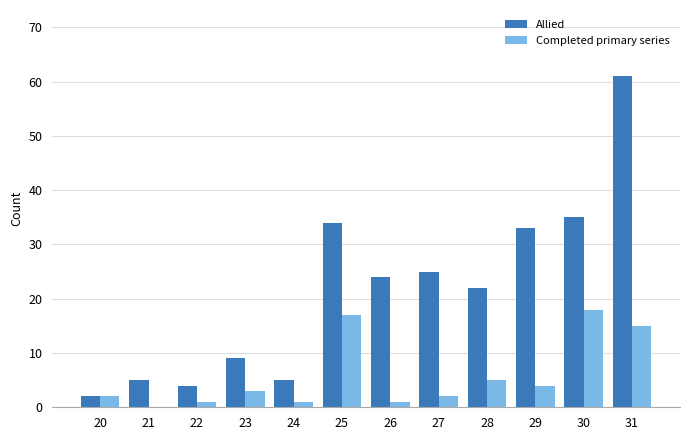

What is the highest value of the Completed primary series series?

18